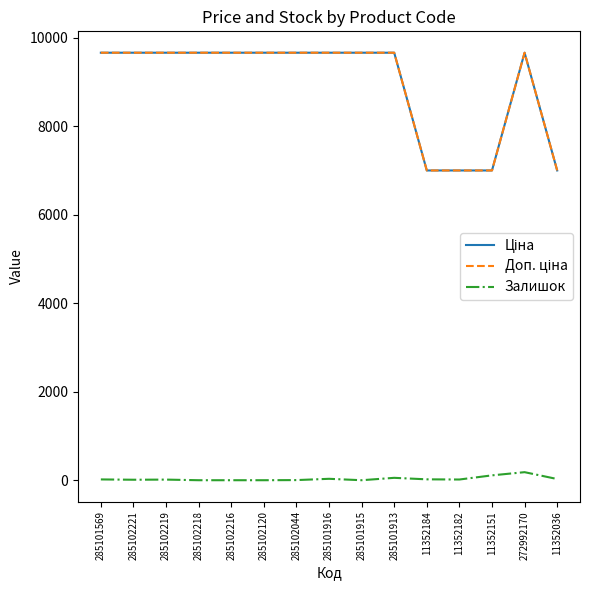

In Ціна, how many points are higher than both neighbors (excluding endpoints)?

1